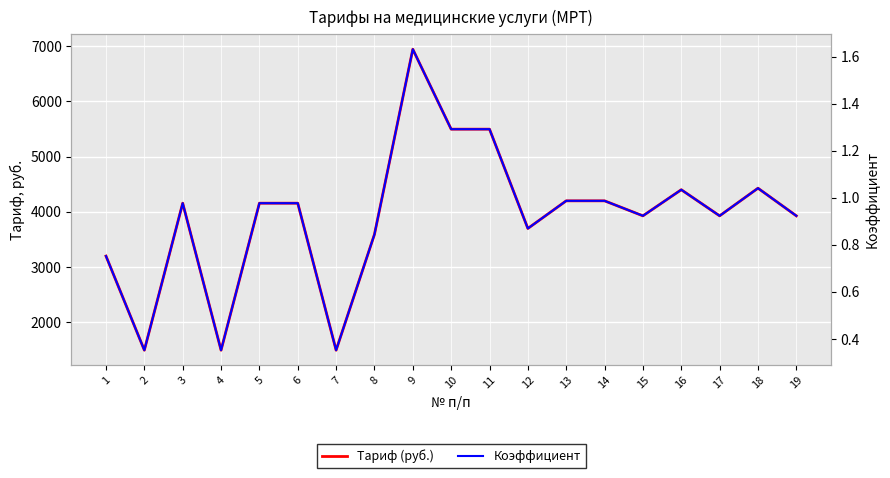

Rank the series by their average value, from highest to lowest.

Тариф (руб.), Коэффициент